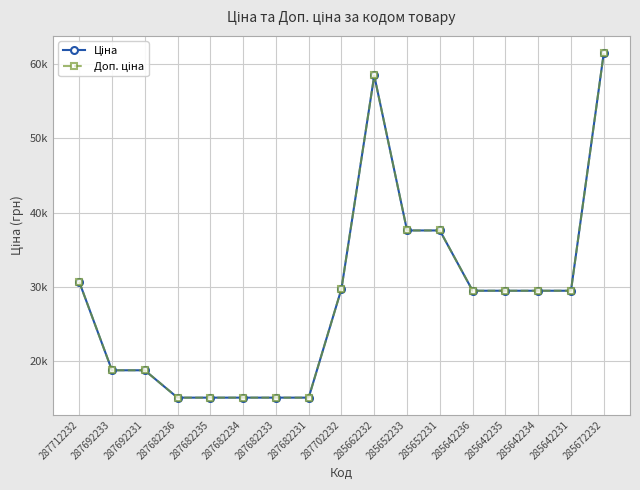

Rank the categories by Доп. ціна value from lowest to highest.

287682236, 287682235, 287682234, 287682233, 287682231, 287692233, 287692231, 285642236, 285642235, 285642234, 285642231, 287702232, 287712232, 285652233, 285652231, 285662232, 285672232